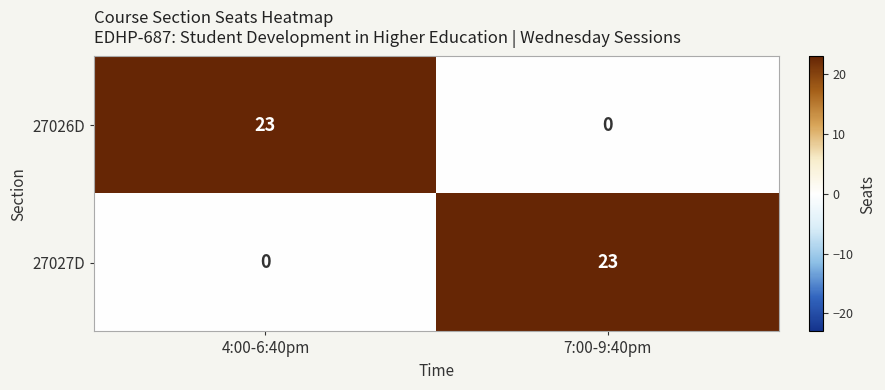

How many values in 27027D are above zero?

1